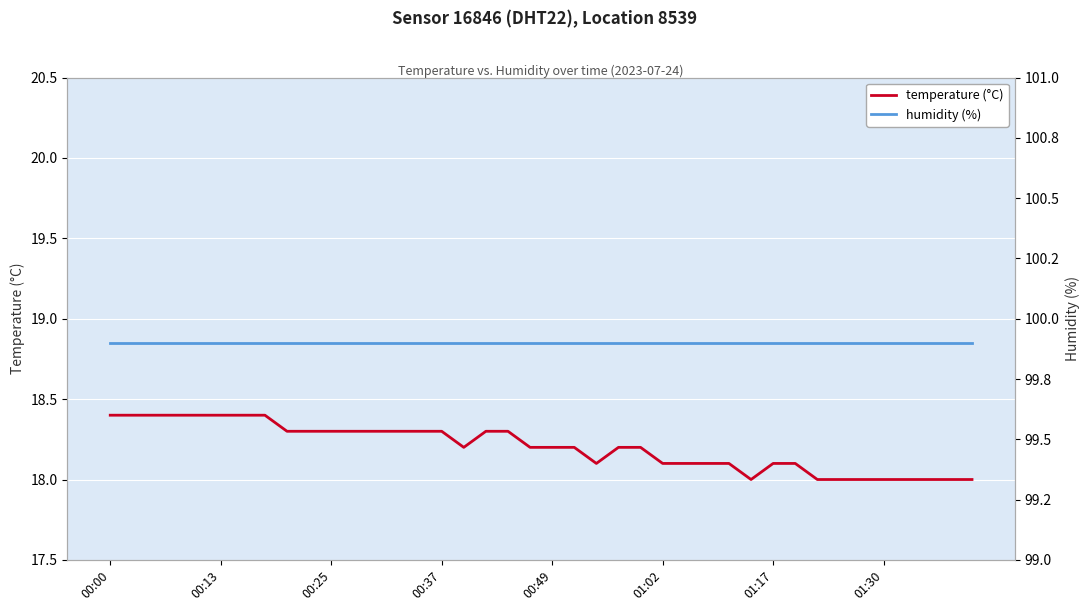

True or false: humidity (%) and temperature (°C) intersect in this chart.

False